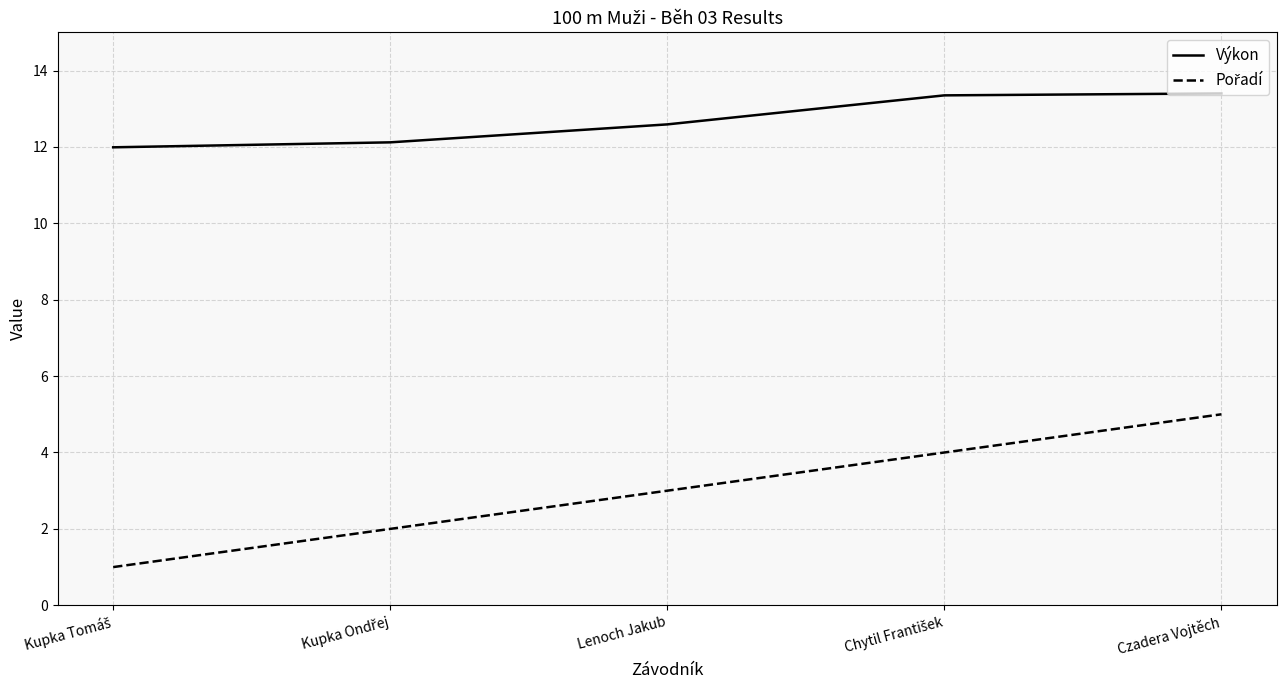

What is the spread (max minus min) of values at Czadera Vojtěch?

8.4